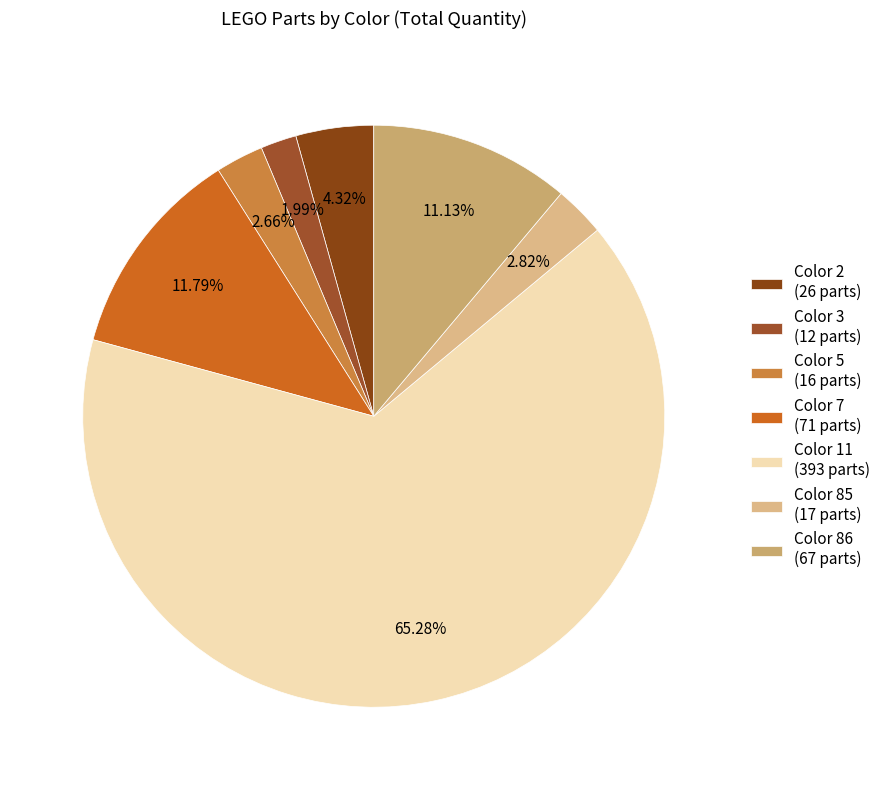

Rank the categories by value from lowest to highest.

3, 5, 85, 2, 86, 7, 11